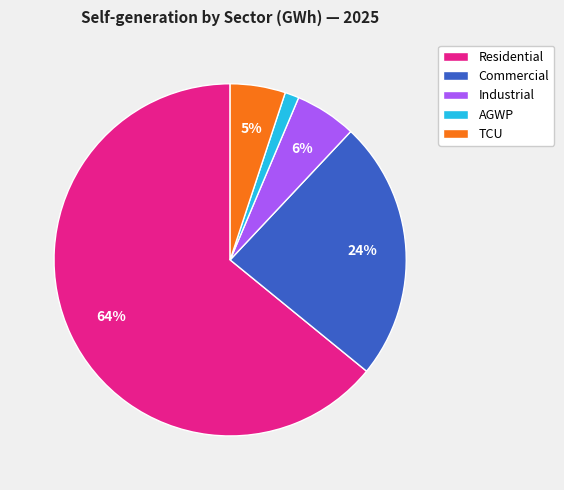

What is the smallest slice in the pie chart?

AGWP